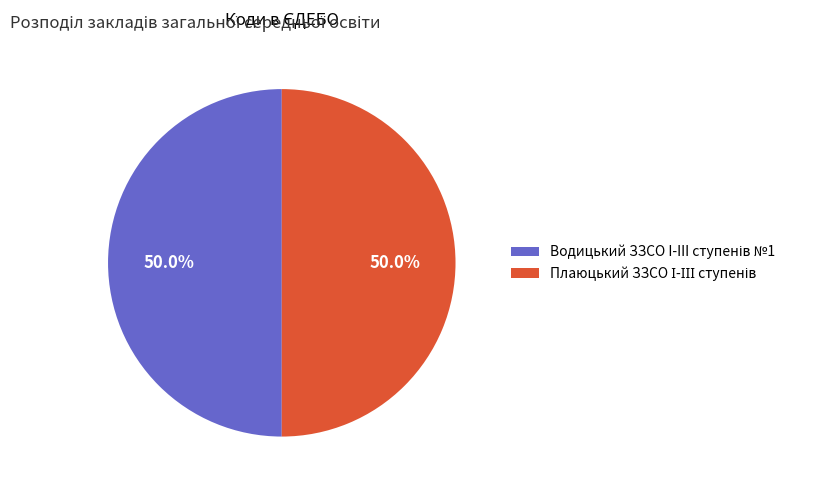

Does Плаюцький ЗЗСО І-ІІІ ступенів account for over 50% of the chart?

Yes